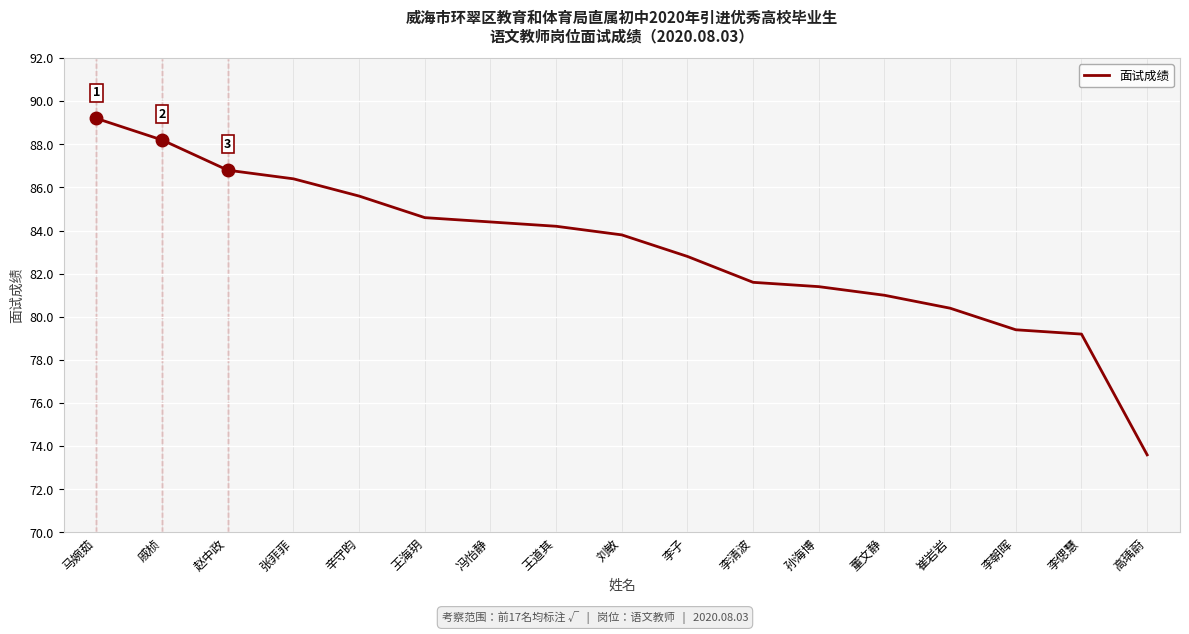

What is the greatest value displayed?

89.2